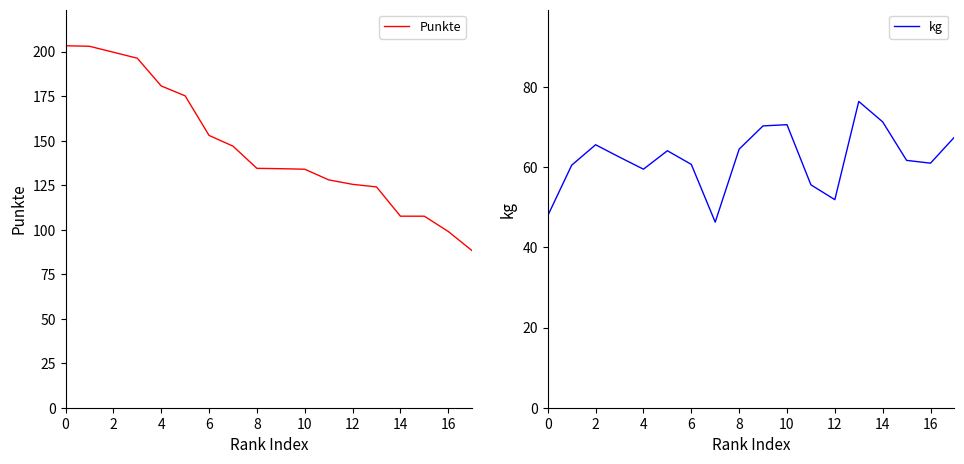

How many values in the Punkte series are below 134?

8